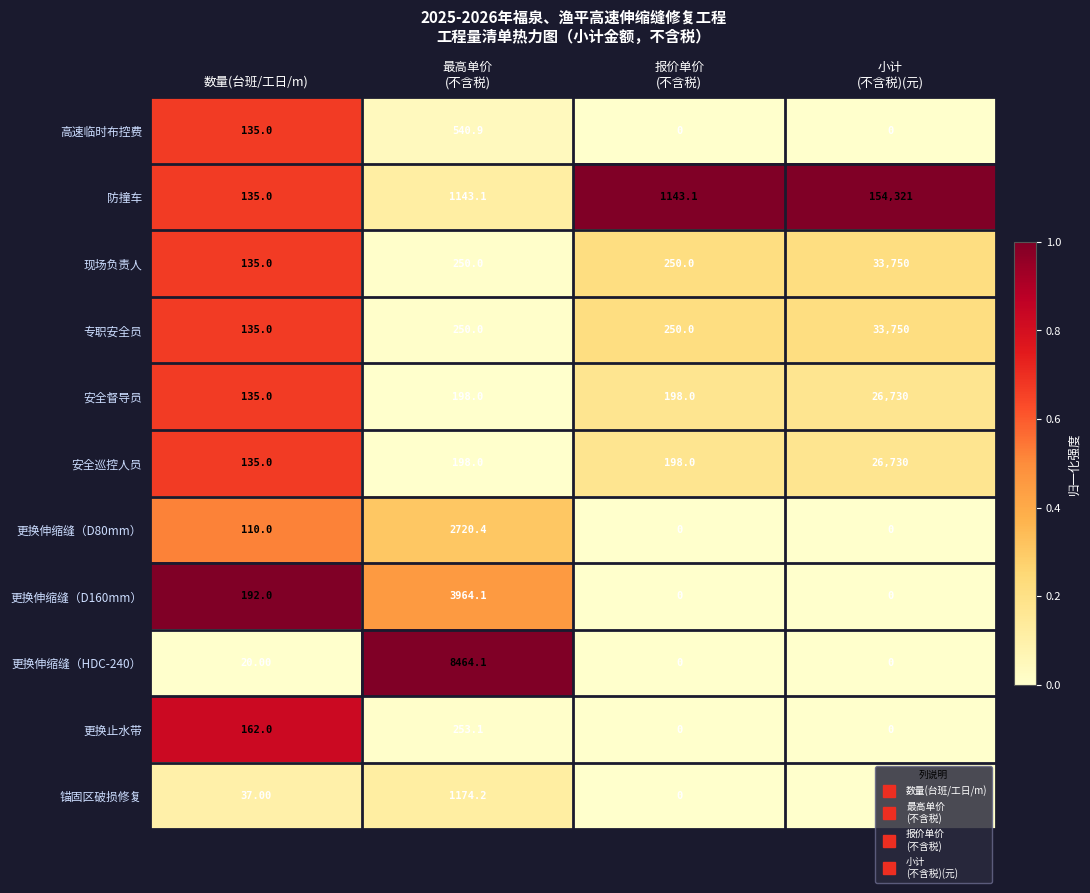

Where is 锚固区破损修复 nearest to the value 587?

数量(台班/工日/m)